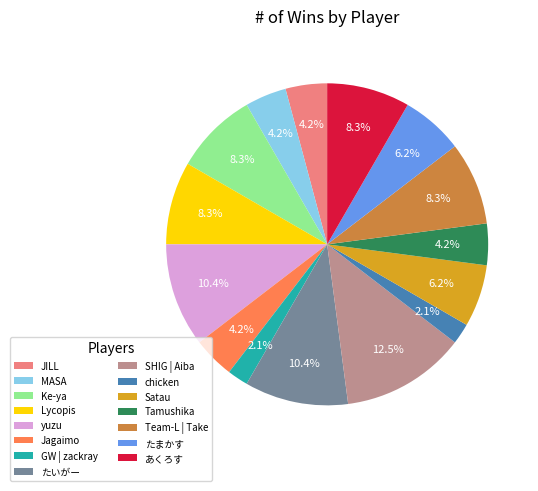

Is あくろす the majority of the pie?

No